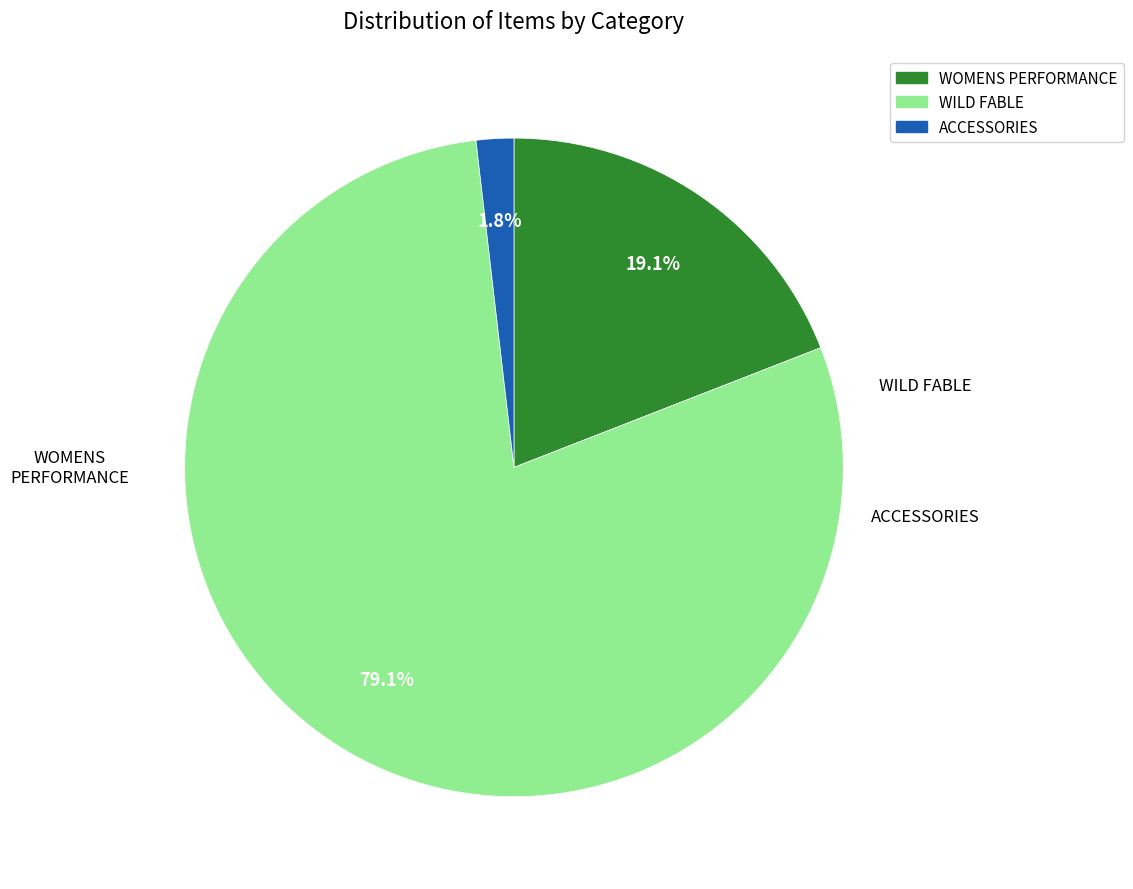

Is the sum of WILD FABLE and WOMENS PERFORMANCE greater than half?

Yes